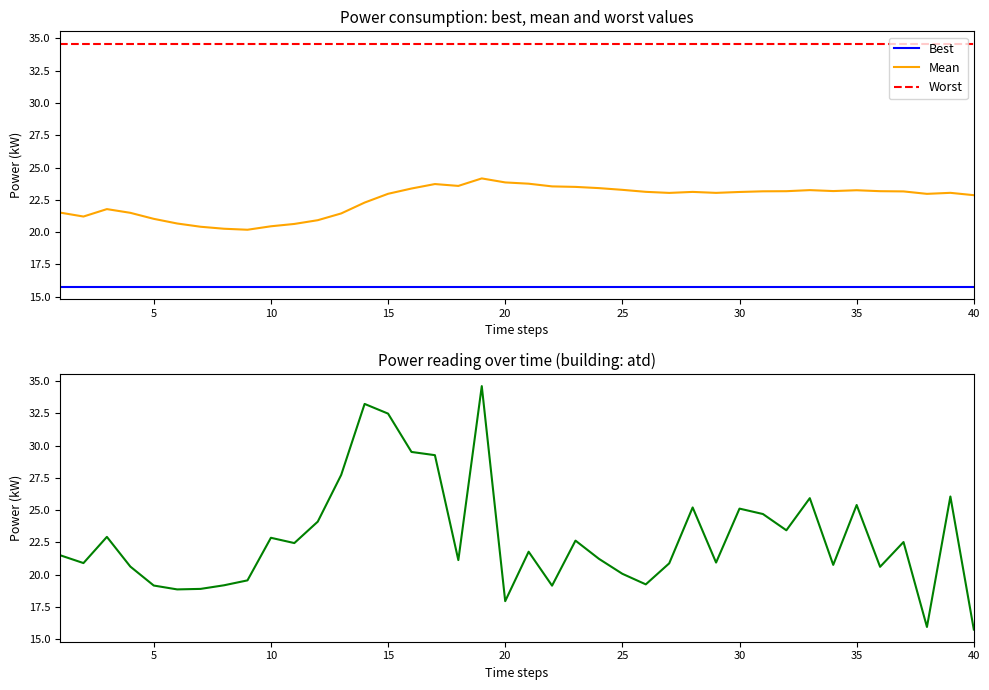

True or false: Mean and Best cross at least once.

False